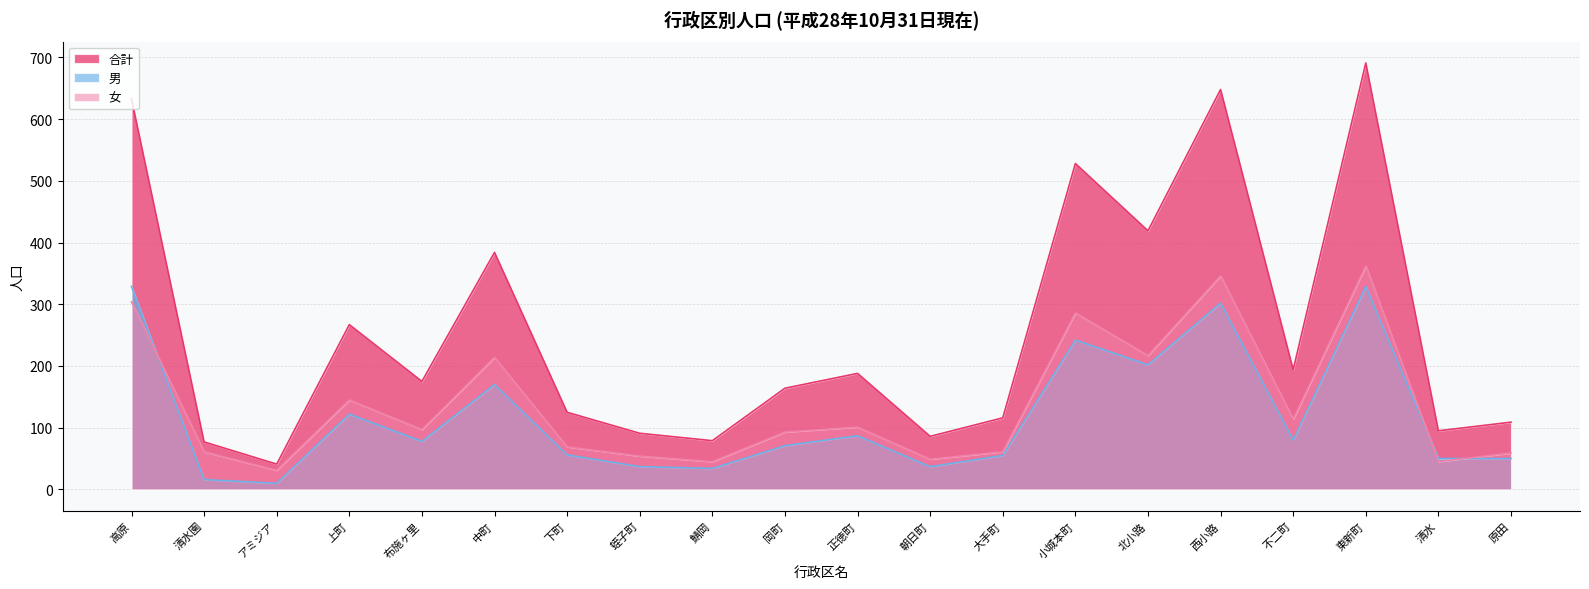

Rank the series at 大手町 from highest to lowest value.

合計, 女, 男